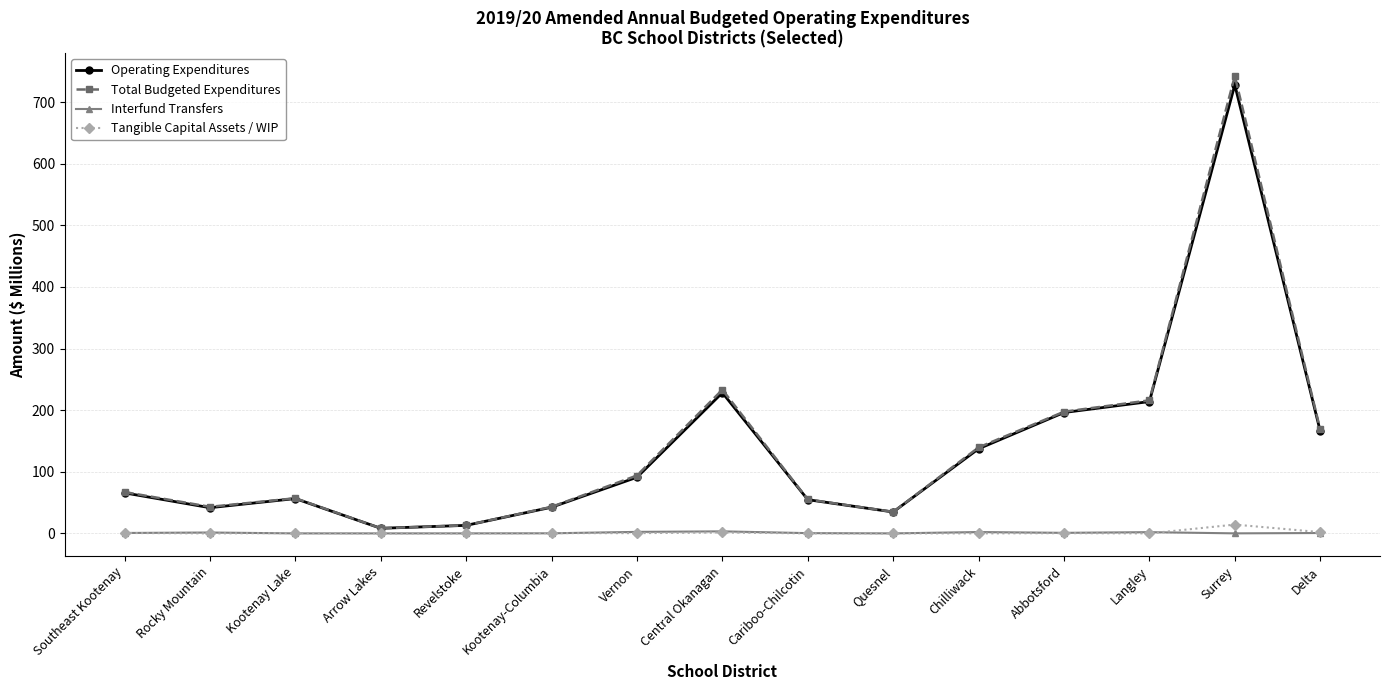

The Operating Expenditures series shows 159.7 at Central Okanagan. True or false?

False